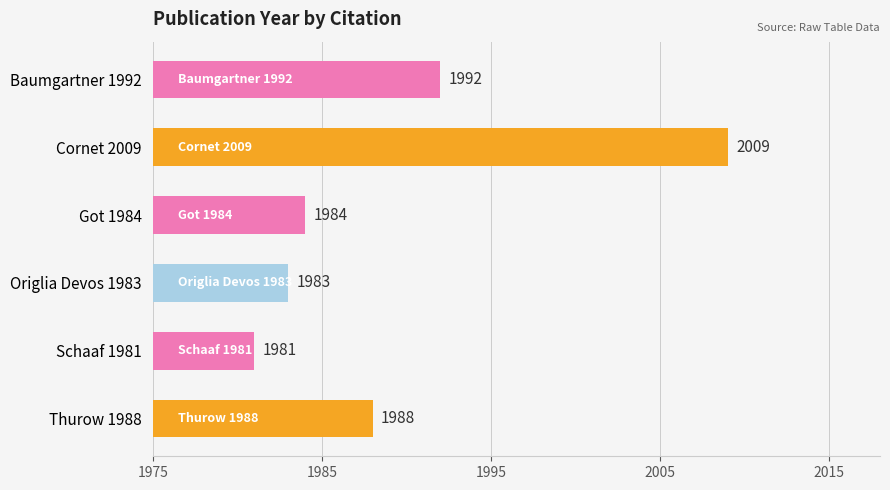

How many categories are shown in the chart?

6